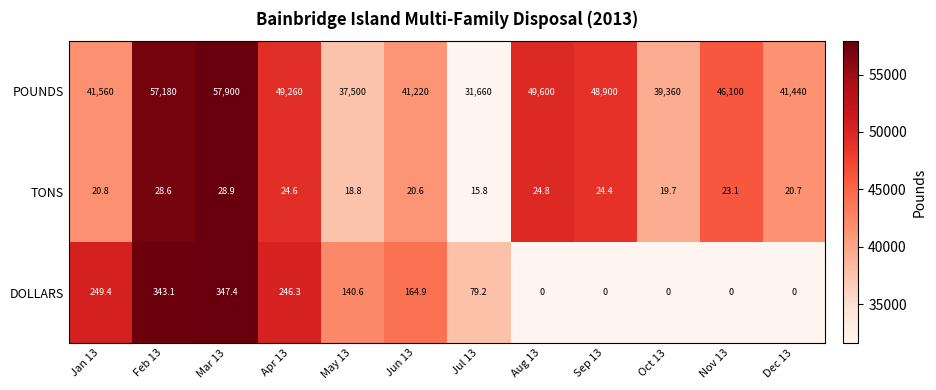

List the series in order of their peak value, highest first.

POUNDS, DOLLARS, TONS